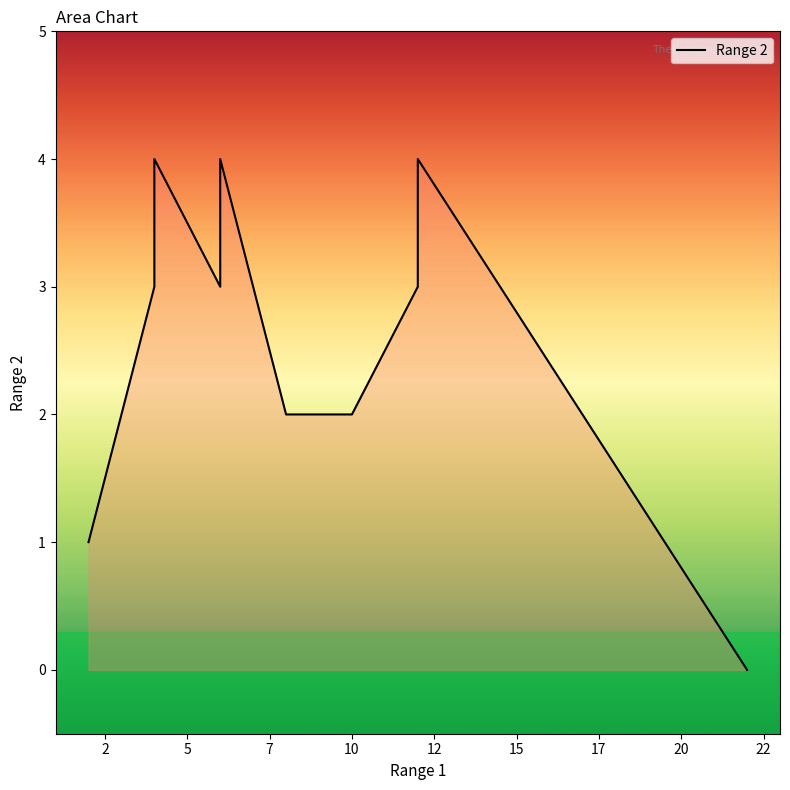

Is it true that the value at 17 is 5?

False